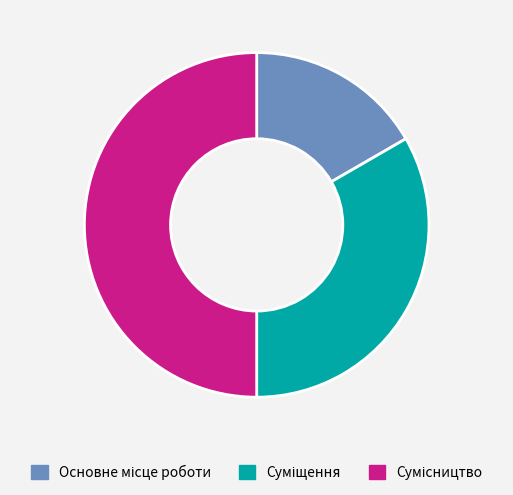

Rank the categories by value from highest to lowest.

Сумісництво, Суміщення, Основне місце роботи